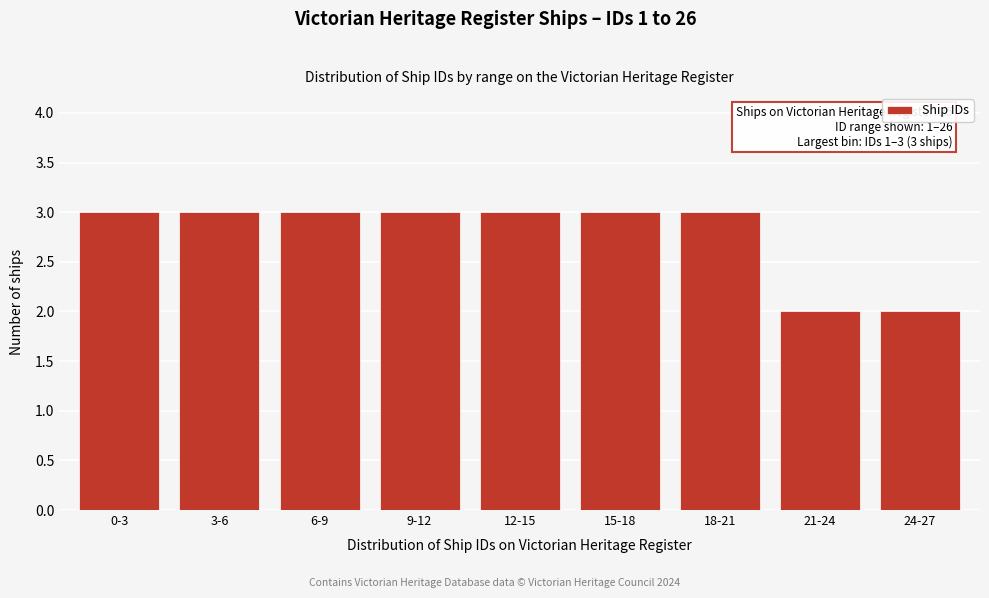

Reading left to right, list all the values displayed in this chart.

3	3	3	3	3	3	3	2	2